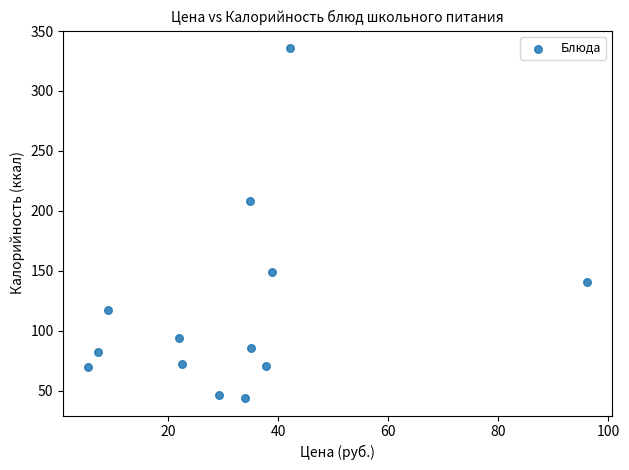

What is the range of Y values (max minus min)?

291.8